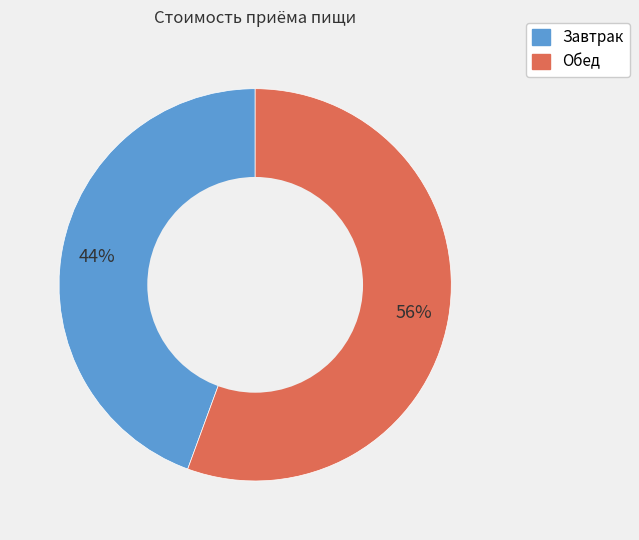

Which slice is the largest?

Обед